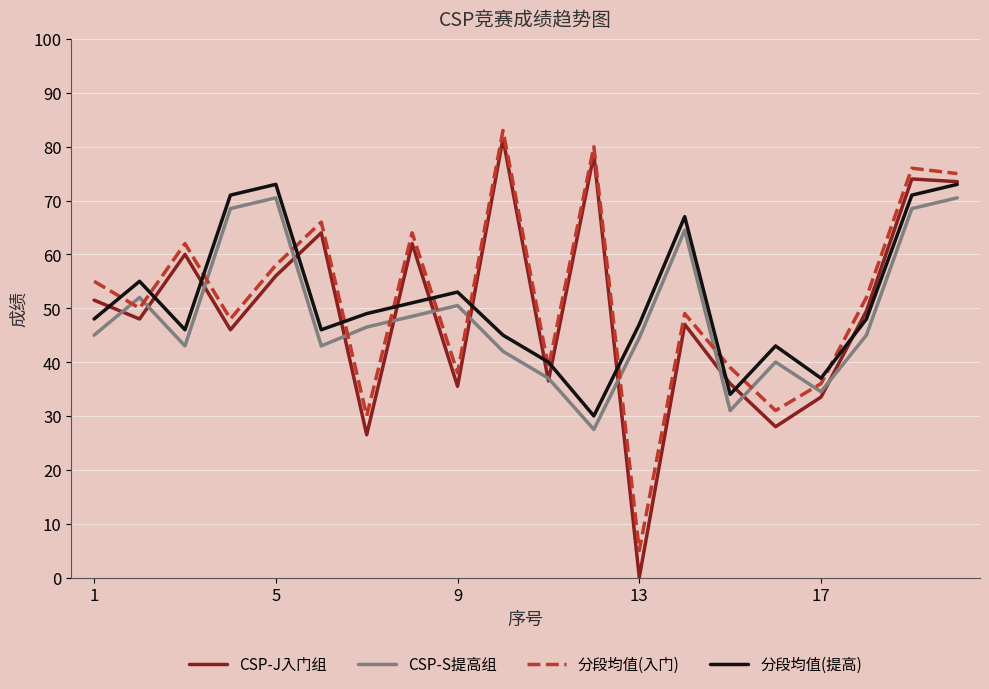

True or false: 分段均值(提高) and CSP-S提高组 cross at least once.

False